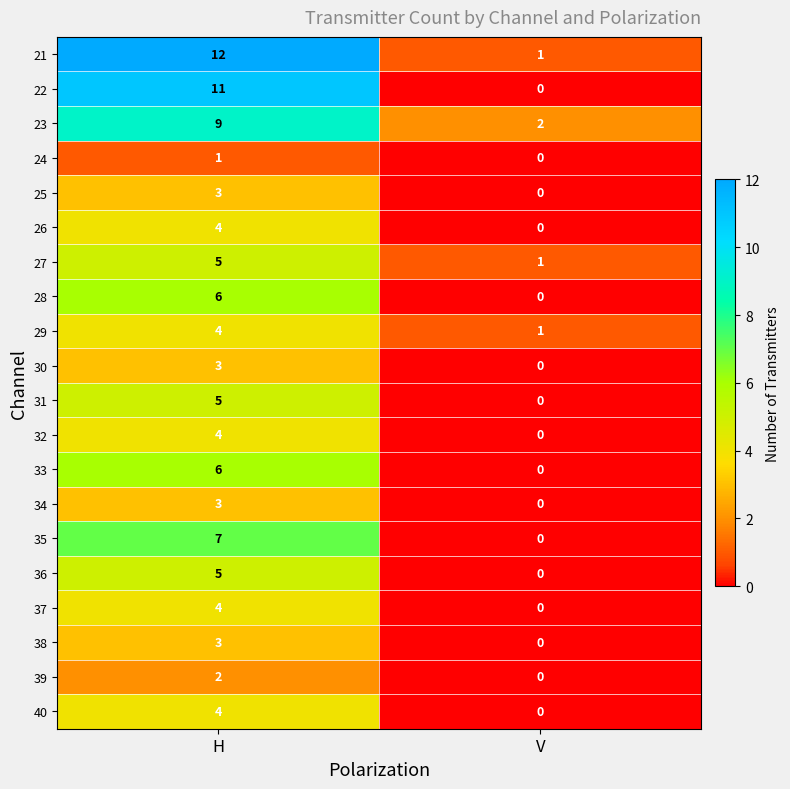

Which series has the largest total across all categories?

21